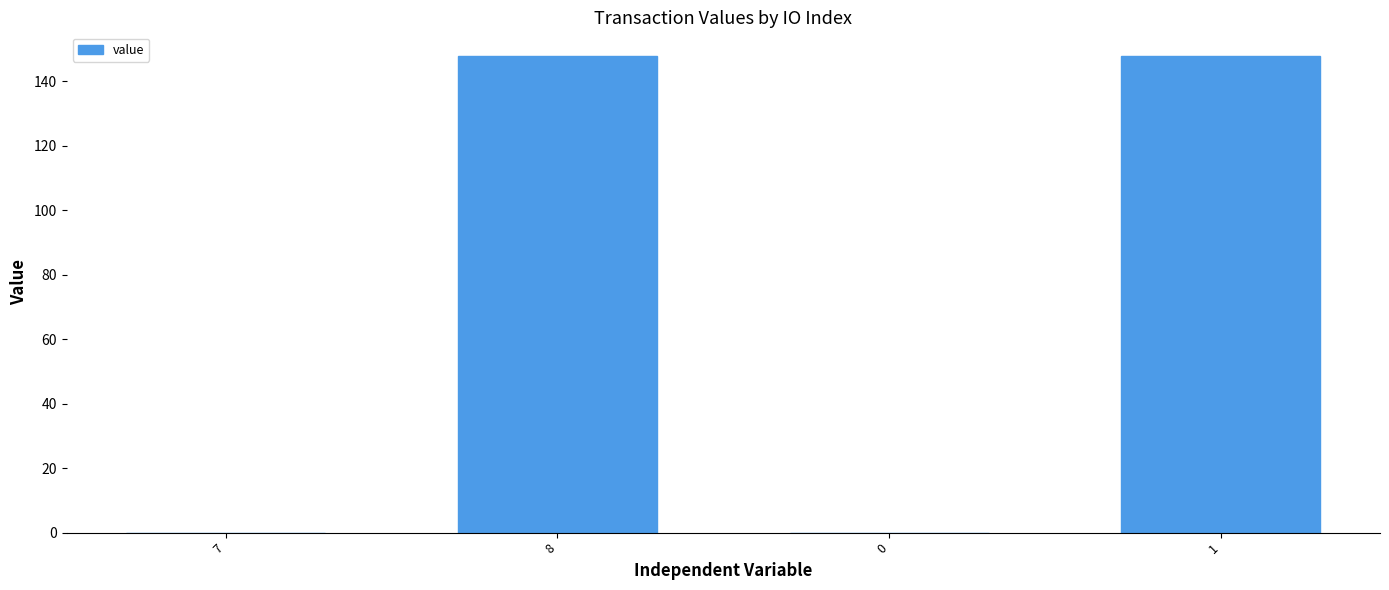

What is the sum of all values?

295.5